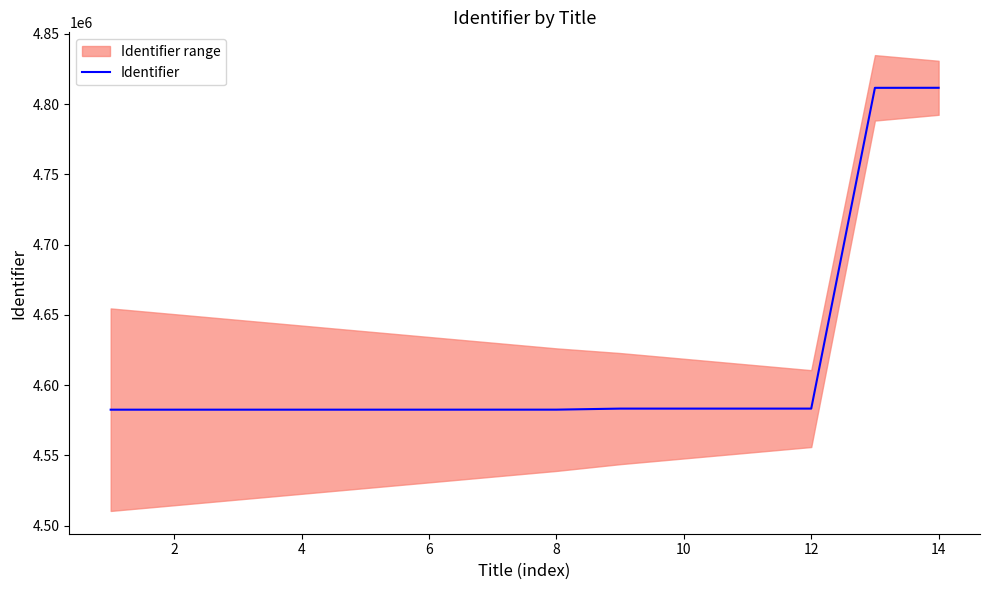

How many values are below 4582550?

7